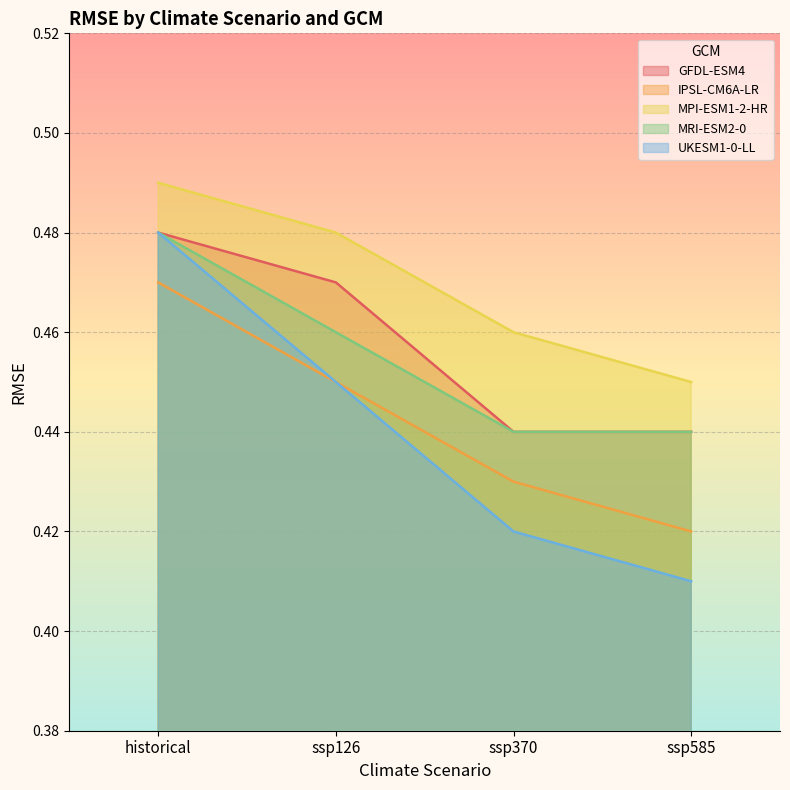

Which has a higher value, historical or ssp126?

historical